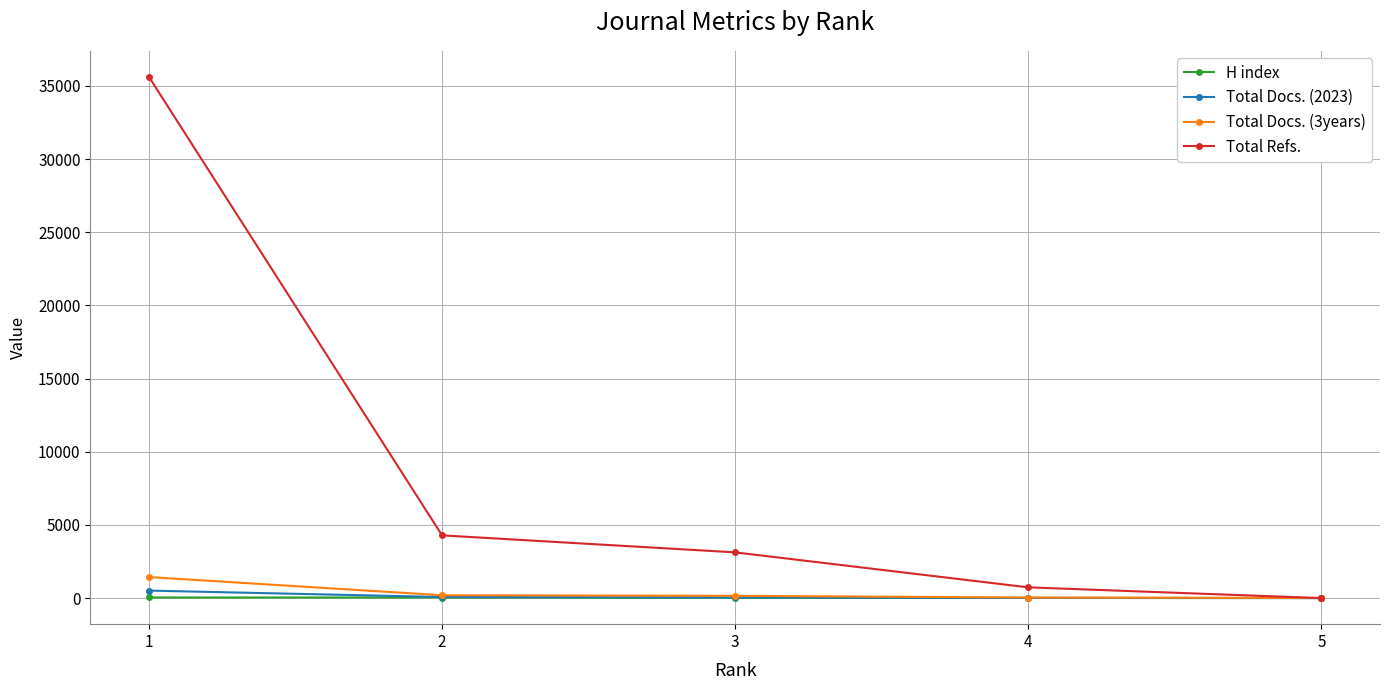

What is the maximum value shown in the chart?

35622